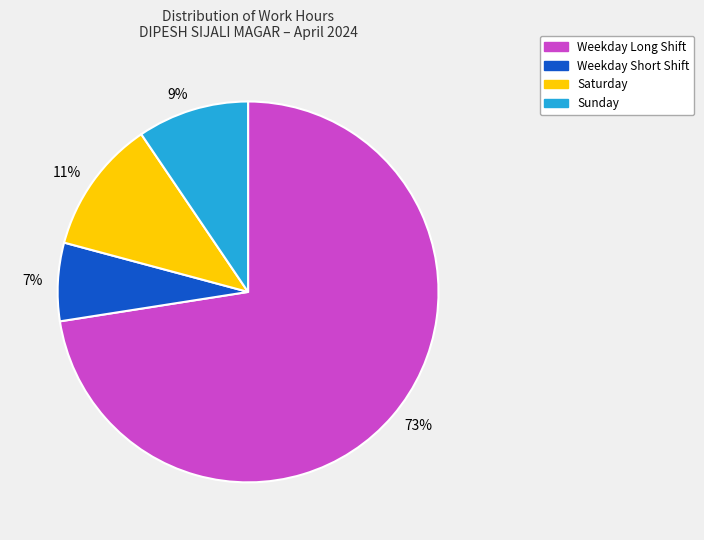

Which slice represents more than half of the pie?

73%